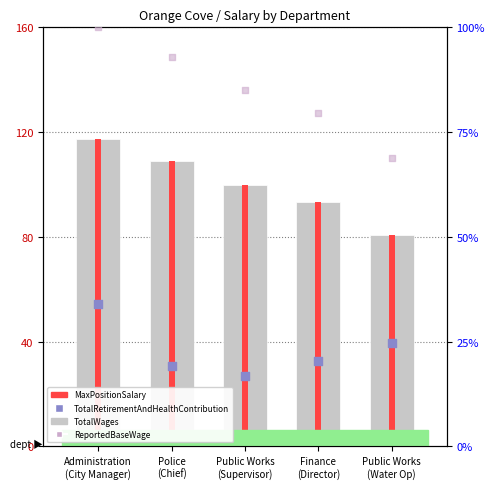

Which series reaches the maximum Y coordinate?

TotalWages